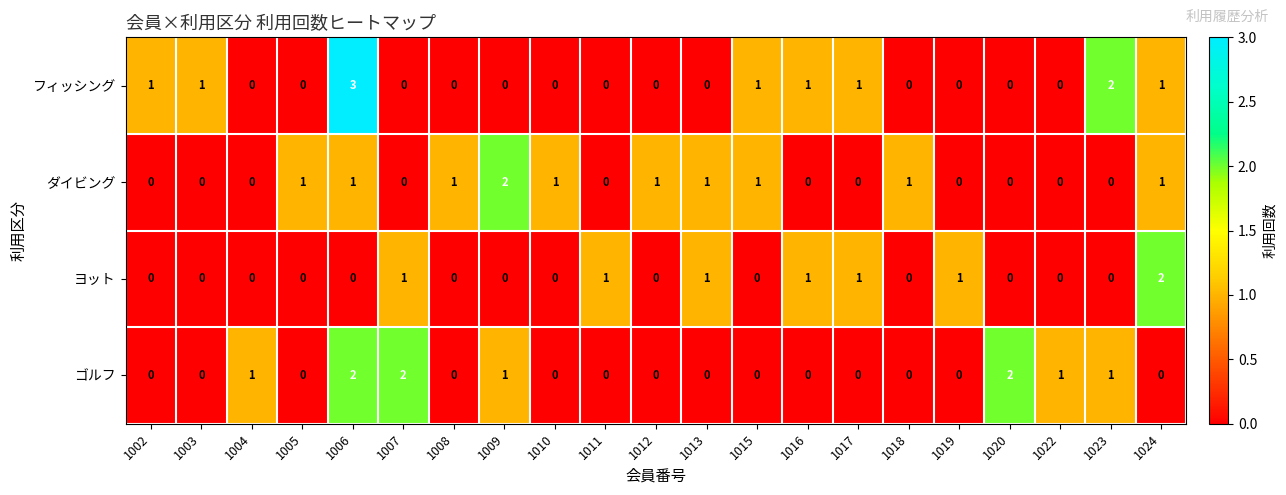

How many distinct data groups are displayed?

4